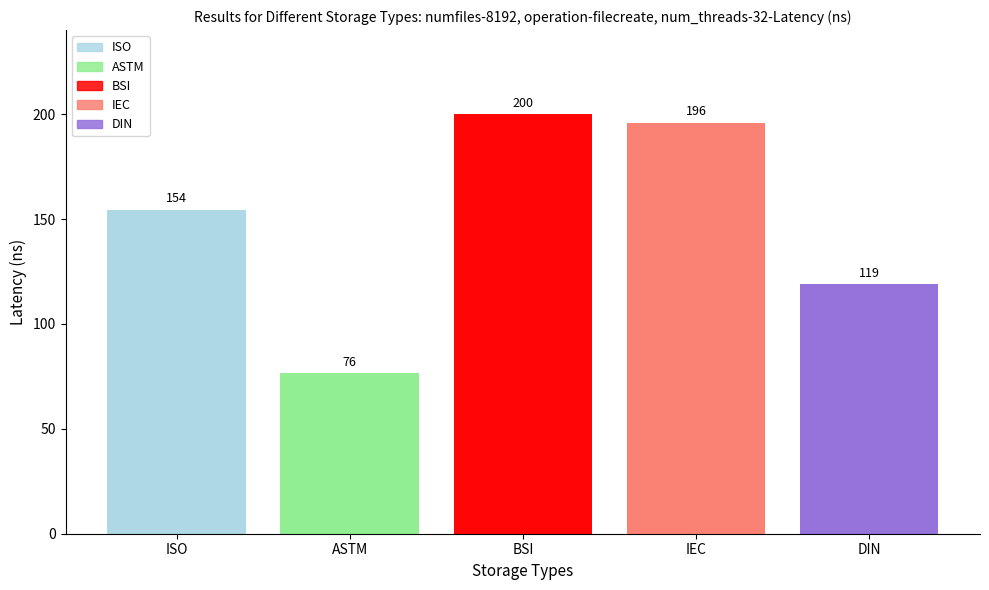

The value of ISO at Standard 1 is 229. True or false?

False